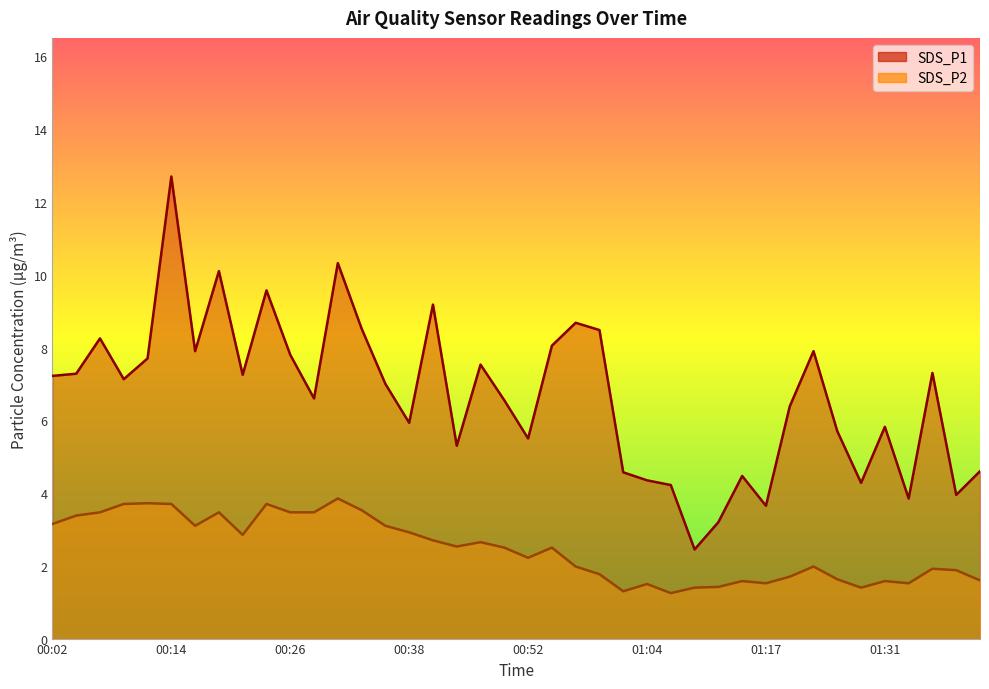

Reading right to left, extract all data points from this chart.

SDS_P1: 4.6	4.0	7.3	3.9	5.8	4.3	5.7	7.9	6.4	3.6	4.5	3.2	2.5	4.2	4.3	4.6	8.5	8.7	8.1	5.5	6.5	7.5	5.3	9.2	5.9	7.0	8.5	10.3	6.6	7.8	9.6	7.2	10.1	7.9	12.7	7.7	7.1	8.2	7.3	7.2
SDS_P2: 1.6	1.9	1.9	1.5	1.6	1.4	1.6	2.0	1.7	1.5	1.6	1.4	1.4	1.2	1.5	1.3	1.8	2.0	2.5	2.2	2.5	2.6	2.5	2.7	2.9	3.1	3.5	3.9	3.5	3.5	3.7	2.9	3.5	3.1	3.7	3.7	3.7	3.5	3.4	3.1